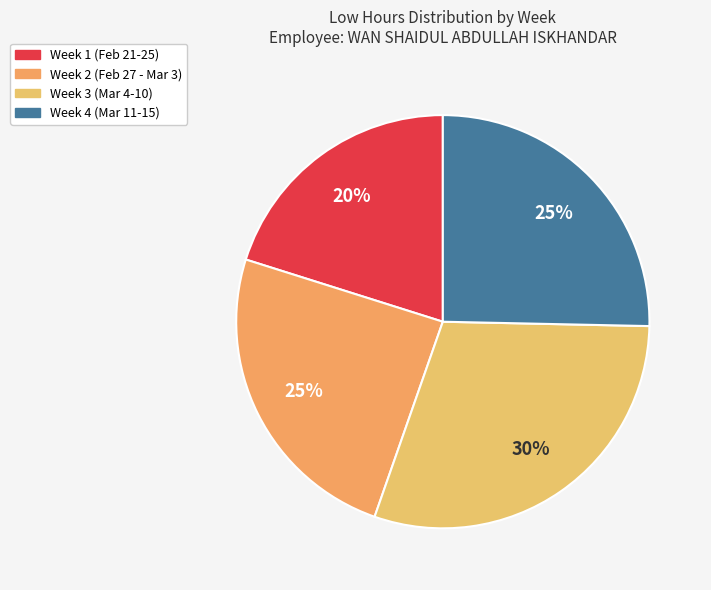

How many segments does this pie chart have?

4